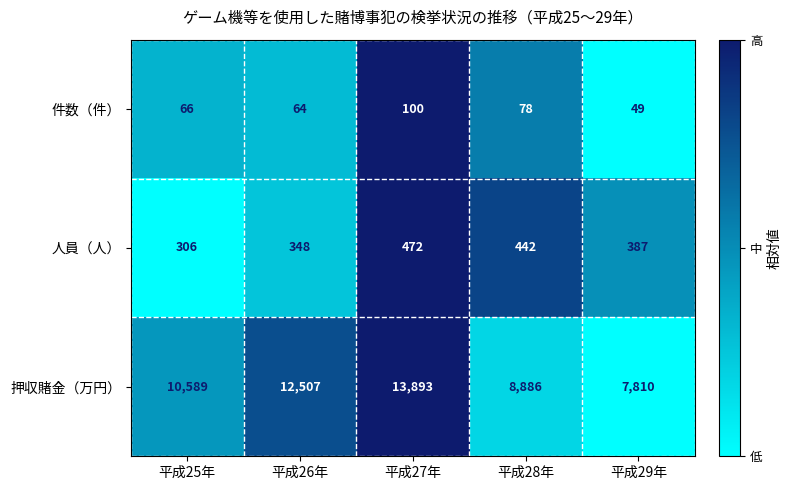

Count the number of data series in this chart.

3